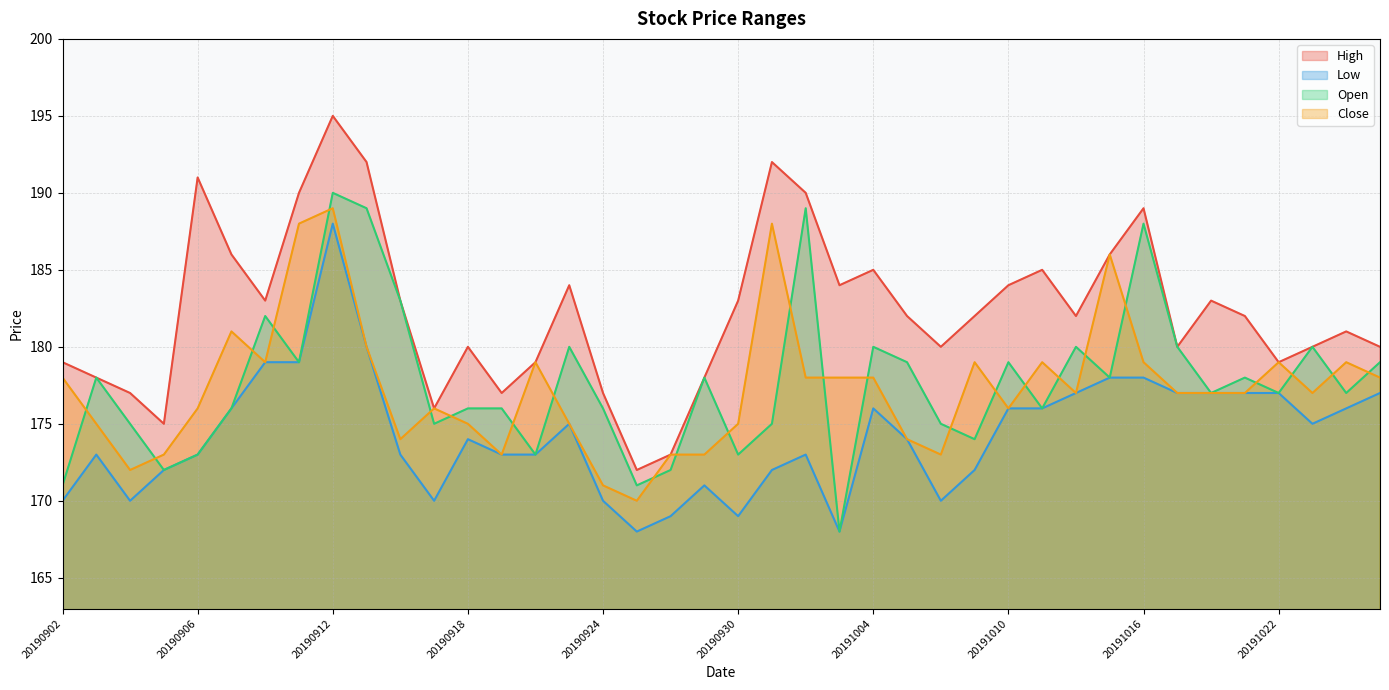

True or false: Low and Open cross at least once.

False